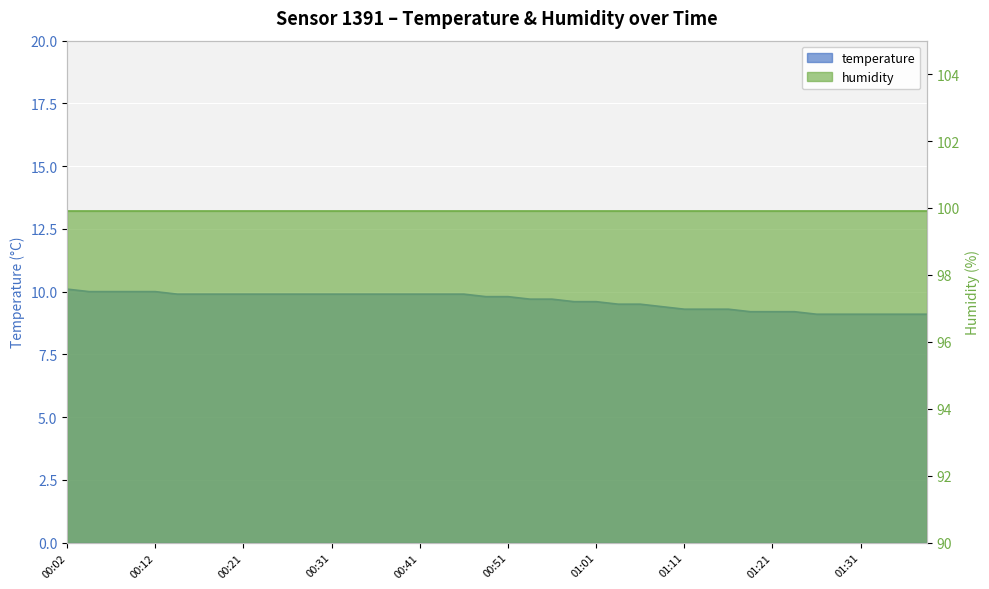

What position from the left is 01:31?

37